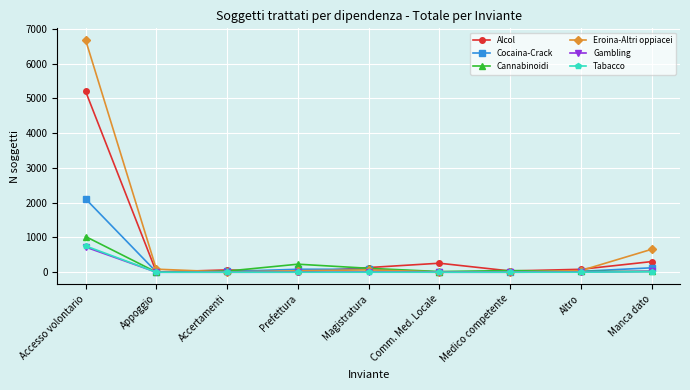

What is the label of the 6th point from the right?

Prefettura